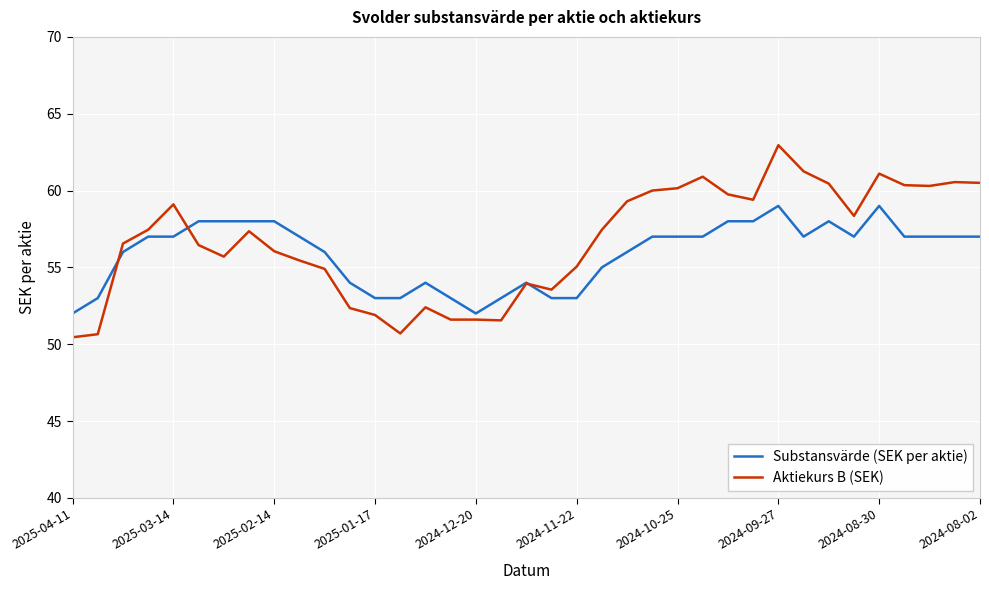

What is the difference between the maximum and minimum values in the Aktiekurs B (SEK) series?

12.5